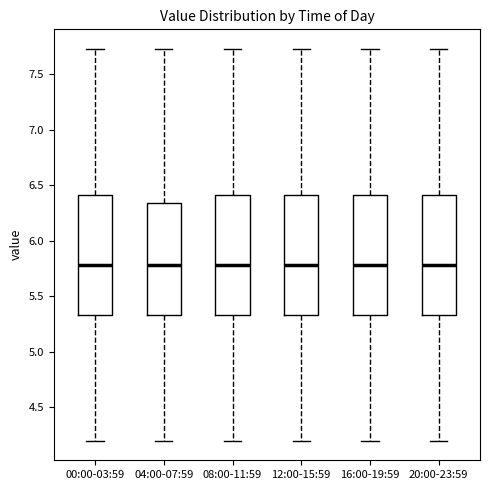

Reading left to right, read every box against the y-axis: the position of its median line, the range the box covers, and the ends of its whiskers. The values are not printed on the chart, so give them approximately, as read against the axis.

00:00-03:59: median 5.80, box 5.35 to 6.40, whiskers 4.20 to 7.75
04:00-07:59: median 5.80, box 5.35 to 6.35, whiskers 4.20 to 7.75
08:00-11:59: median 5.80, box 5.35 to 6.40, whiskers 4.20 to 7.75
12:00-15:59: median 5.80, box 5.35 to 6.40, whiskers 4.20 to 7.75
16:00-19:59: median 5.80, box 5.35 to 6.40, whiskers 4.20 to 7.75
20:00-23:59: median 5.80, box 5.35 to 6.40, whiskers 4.20 to 7.75